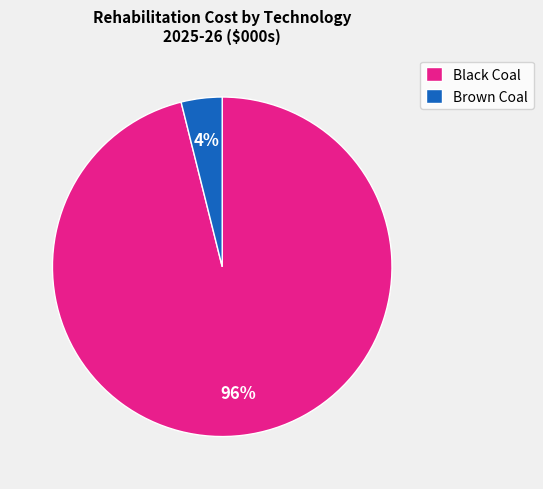

Is the sum of Brown Coal and Black Coal greater than half?

Yes